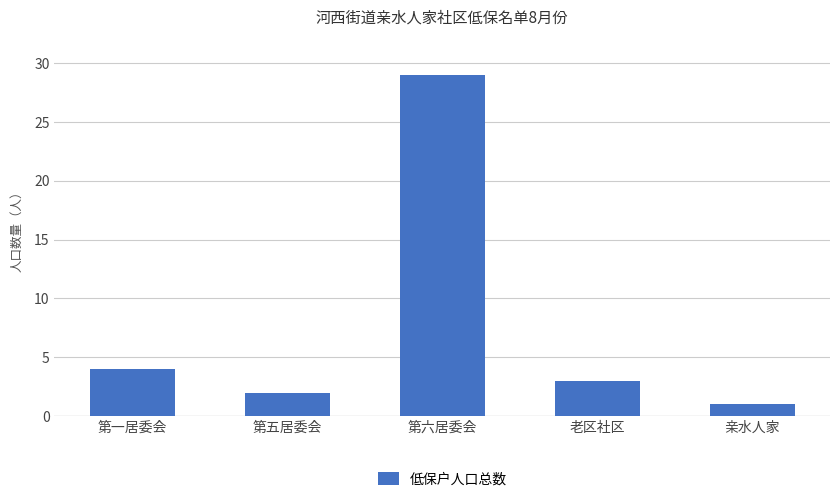

What is the sum of the values at 第一居委会 and 第五居委会?

6